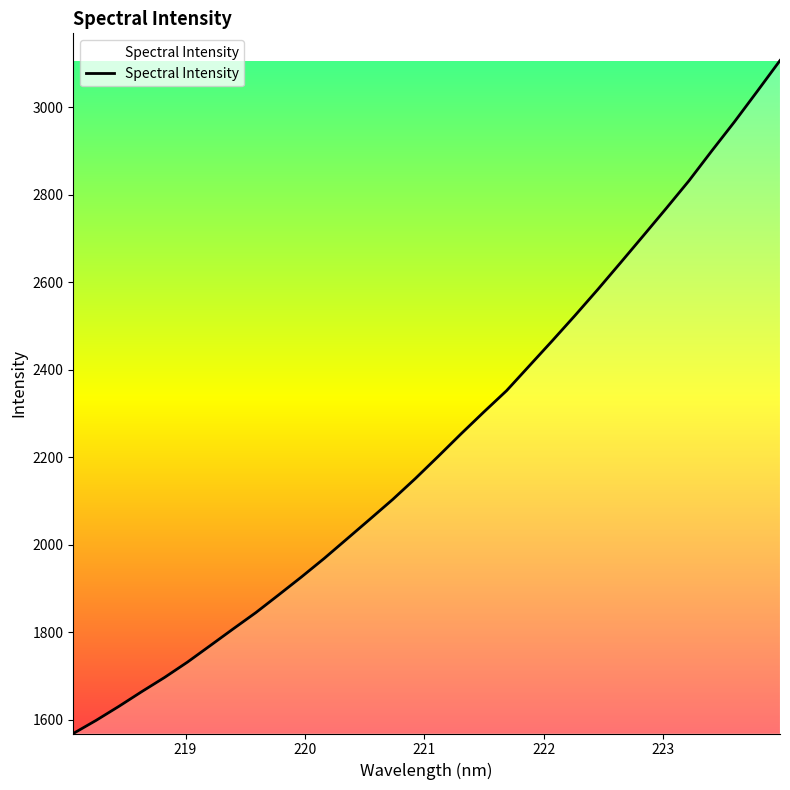

The chart shows a value of 444.2 at 223. True or false?

False